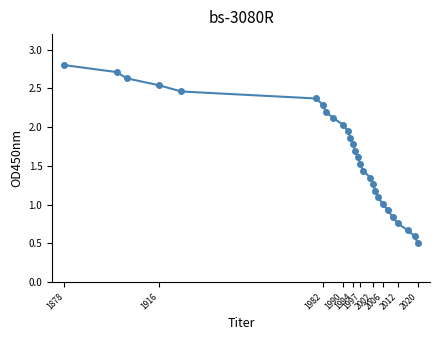

True or false: there are more than 2 points higher than both neighbors.

False